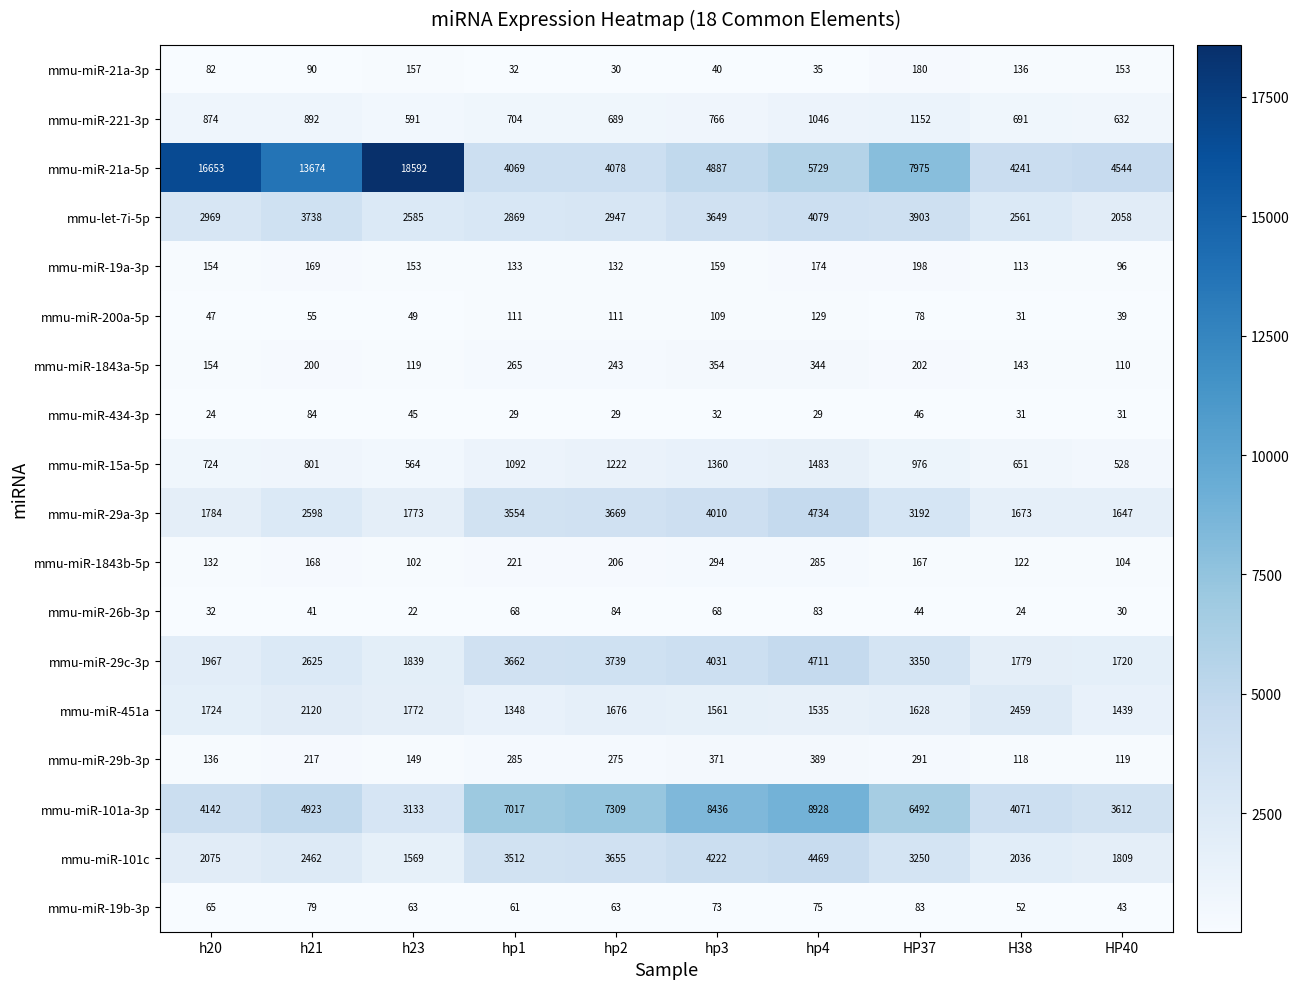

At which category is the sum across all series the highest?

hp4